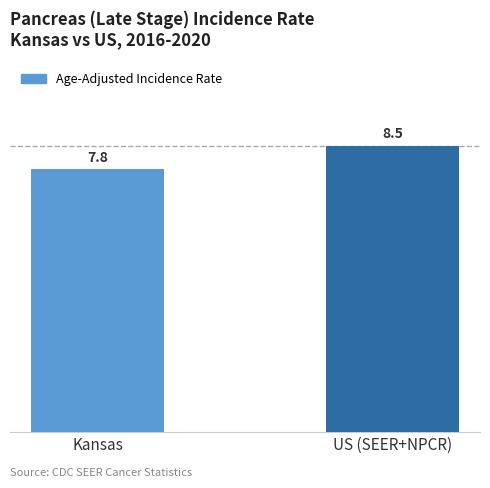

The chart shows a value of 2.1 at US (SEER+NPCR). True or false?

False